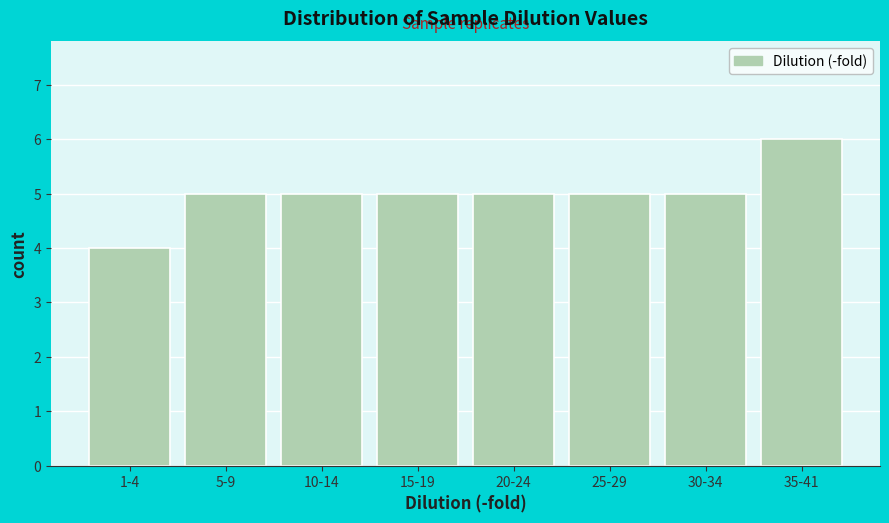

Reading left to right, list all the values displayed in this chart.

4	5	5	5	5	5	5	6